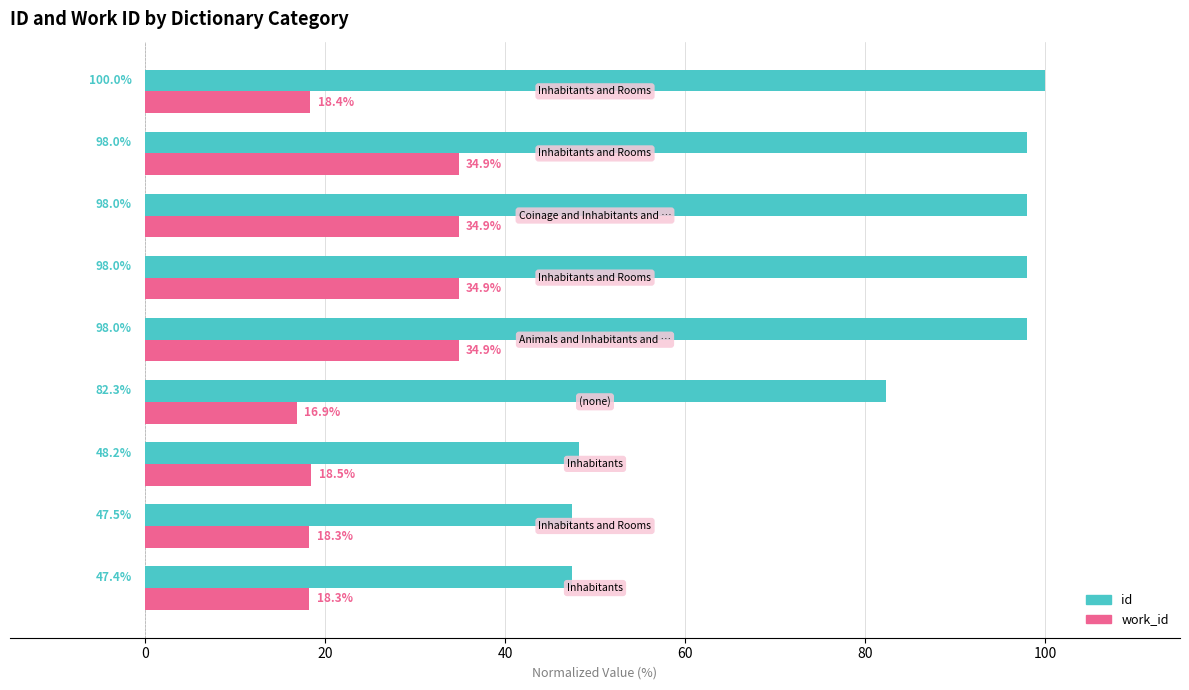

What is the difference between the maximum and minimum values in the id series?

52.6